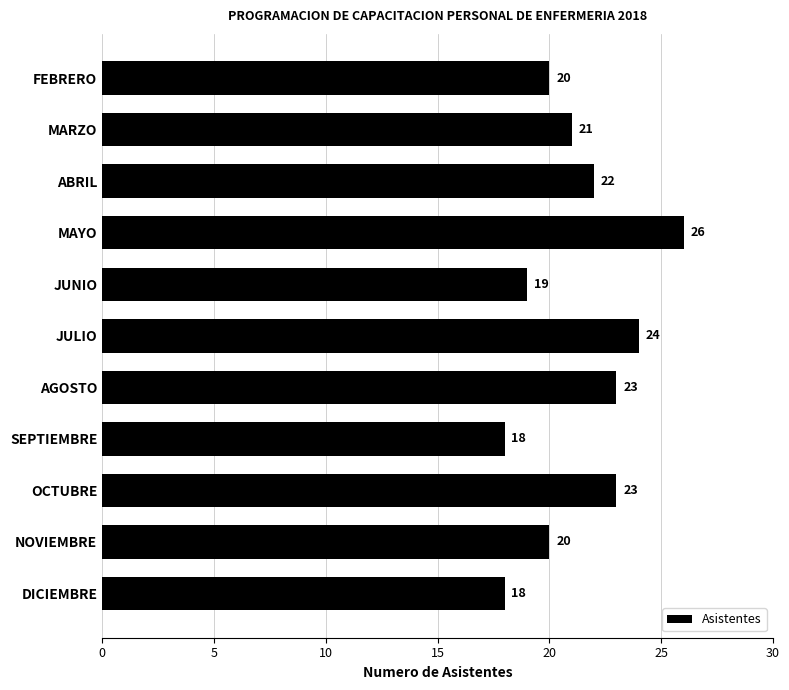

What is the label of the 5th bar from the bottom?

AGOSTO